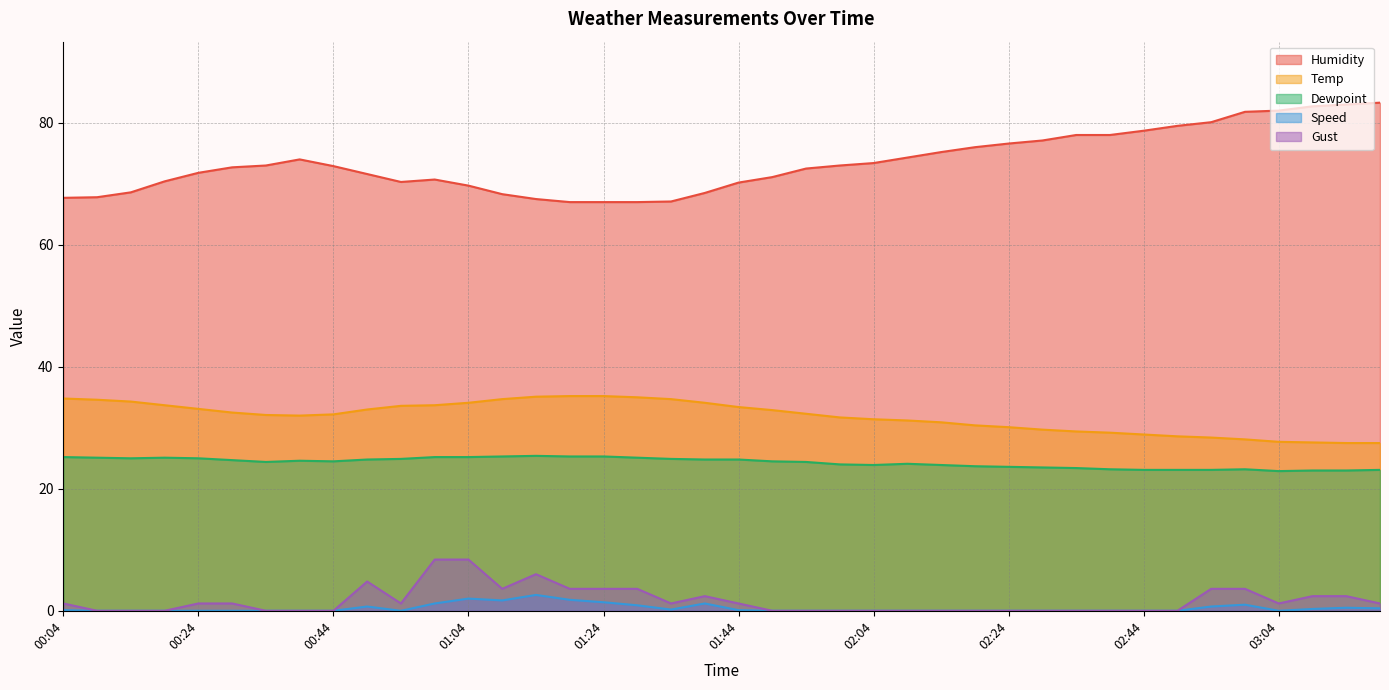

What value does the Gust series have at 01:14?

6.0